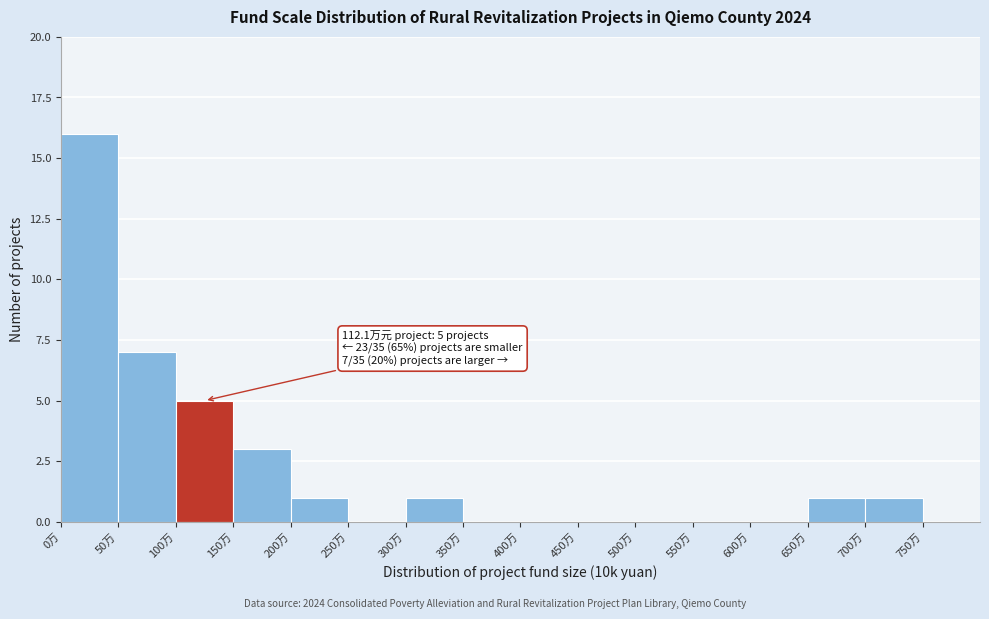

Which range on the x-axis has the tallest bar?

0 to 50